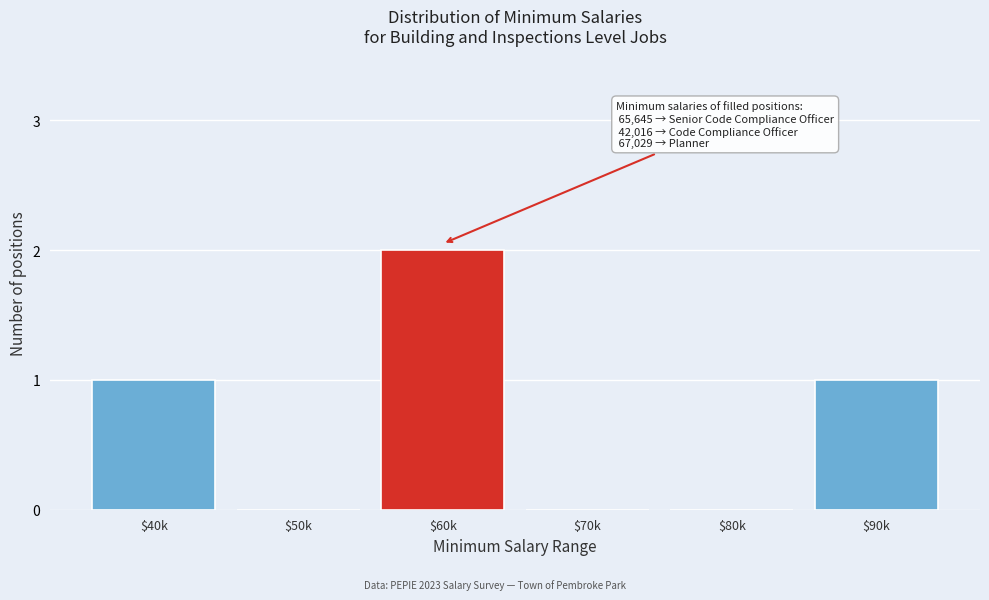

The value at $70k is 0. True or false?

True